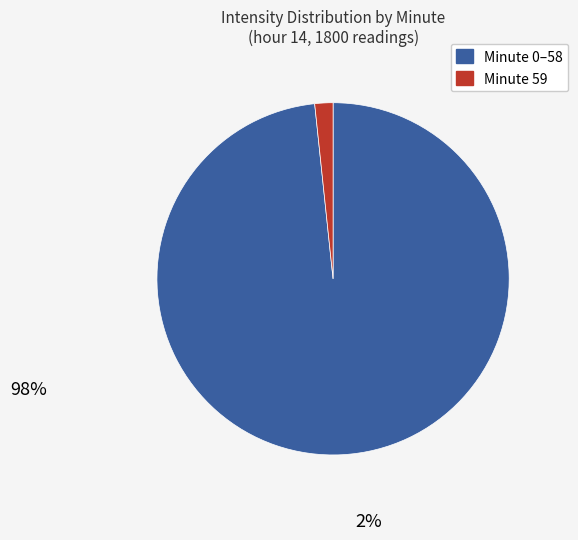

Is there a majority slice in this chart?

Yes